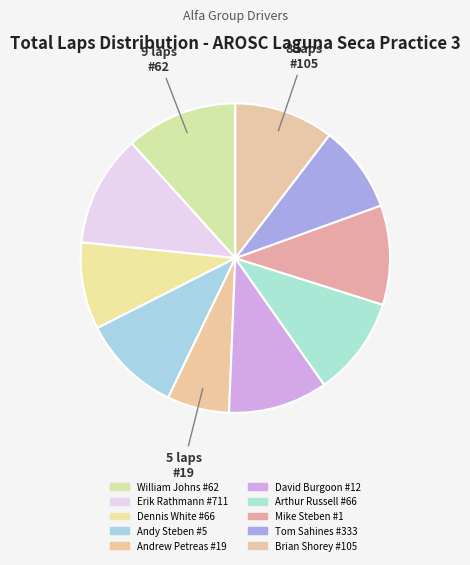

How many slices are in this pie chart?

10